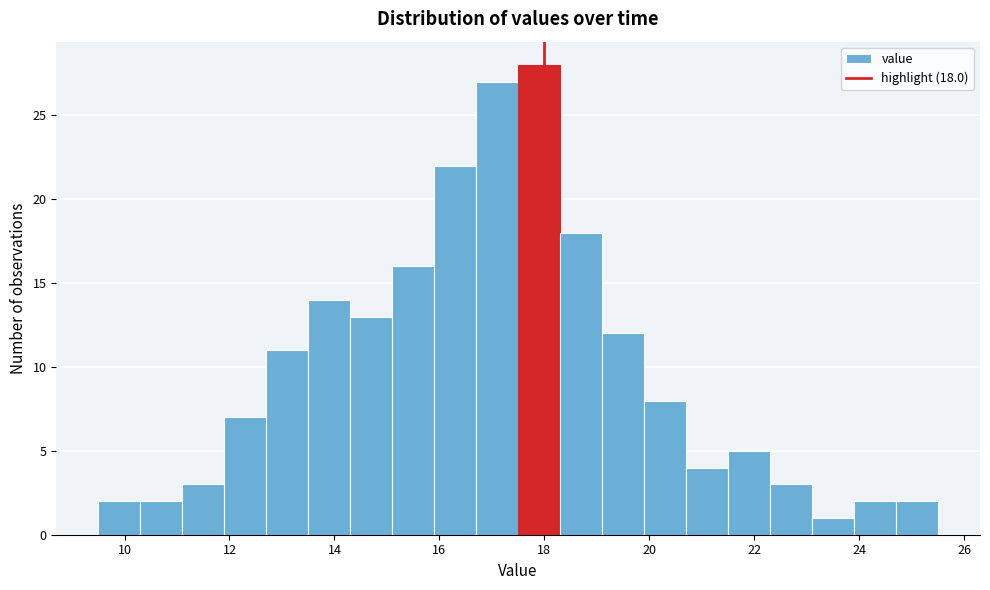

Which range on the x-axis has the tallest bar?

17.5 to 18.3